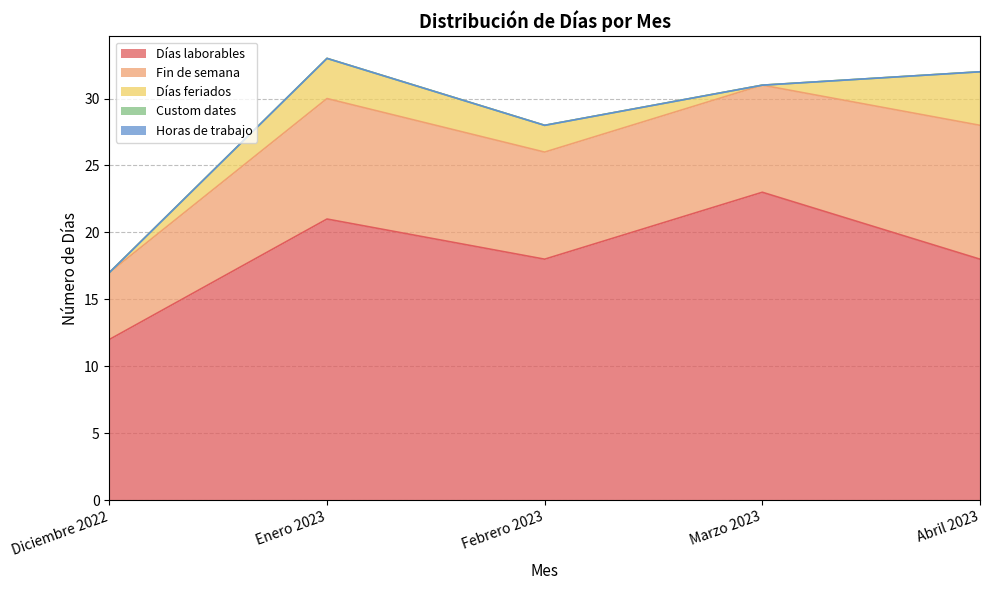

True or false: Custom dates and Fin de semana cross at least once.

False